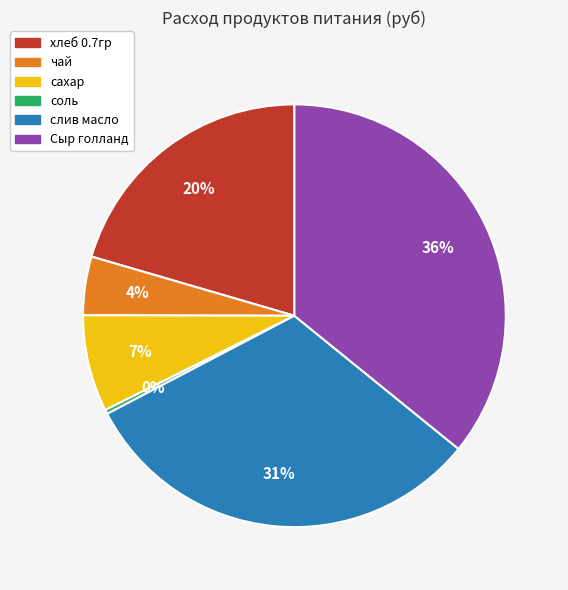

Count the number of slices in the pie.

6